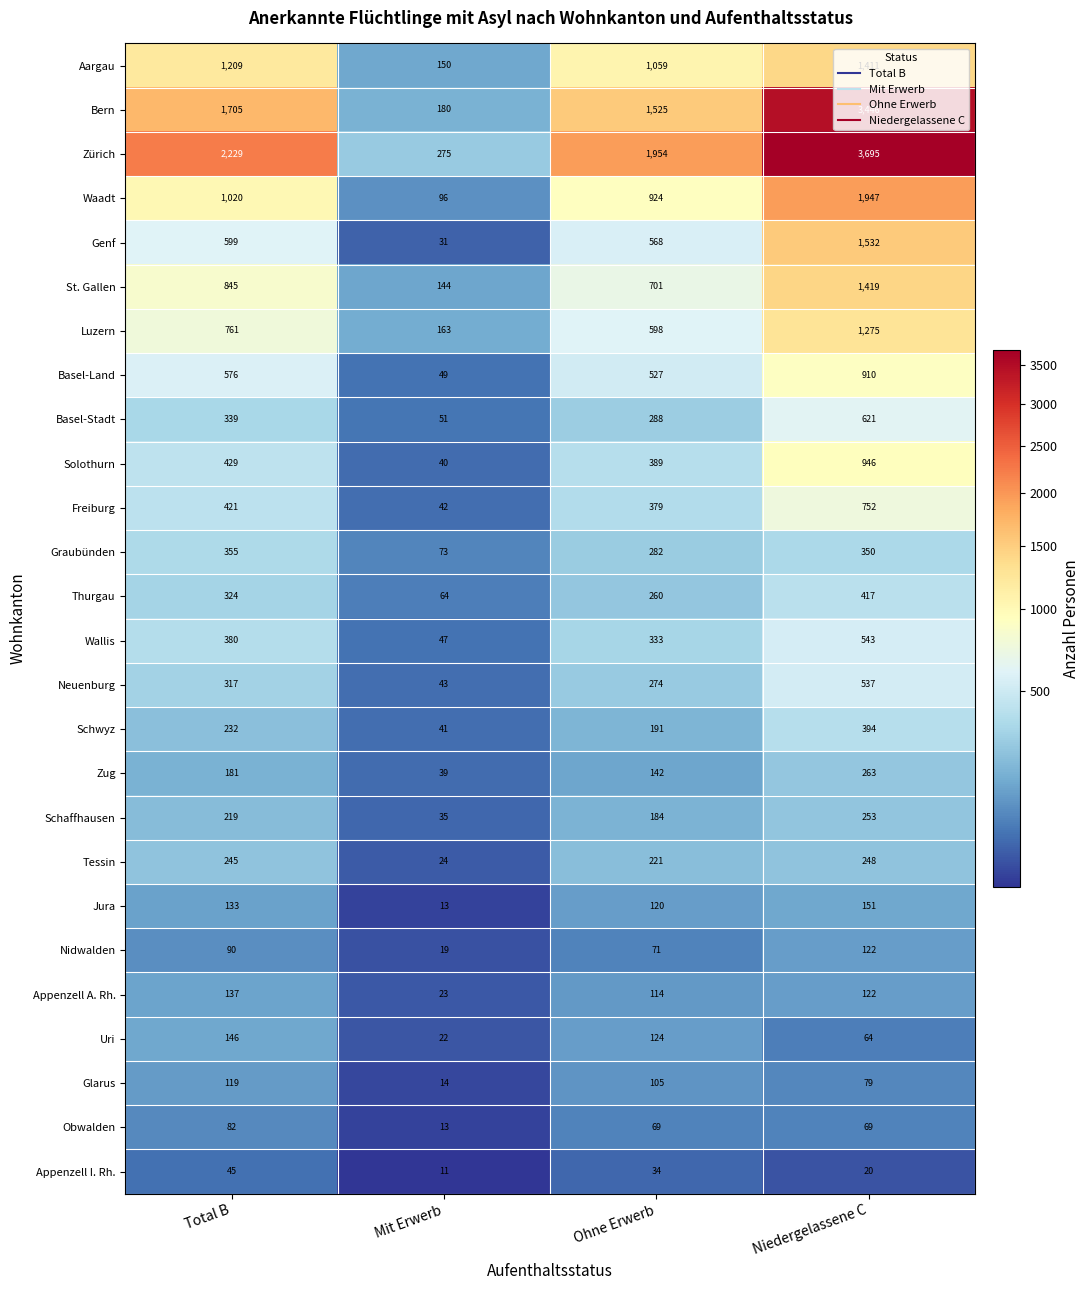

List the labels in order of Aargau value, smallest first.

Mit Erwerb, Ohne Erwerb, Total B, Niedergelassene C